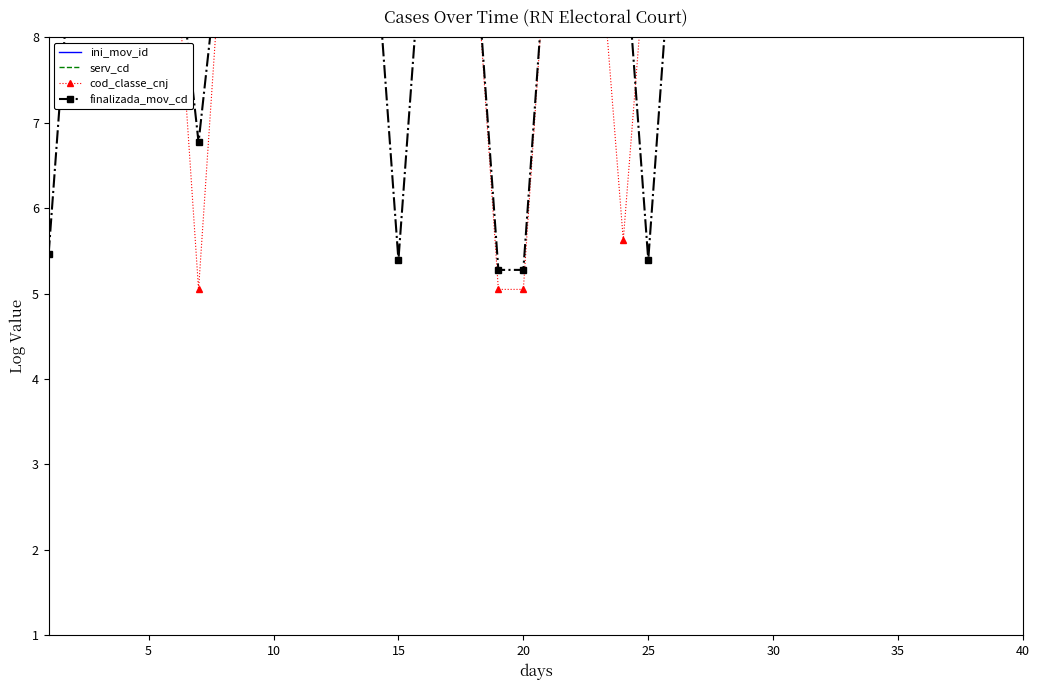

At which label does ini_mov_id reach its minimum?

40